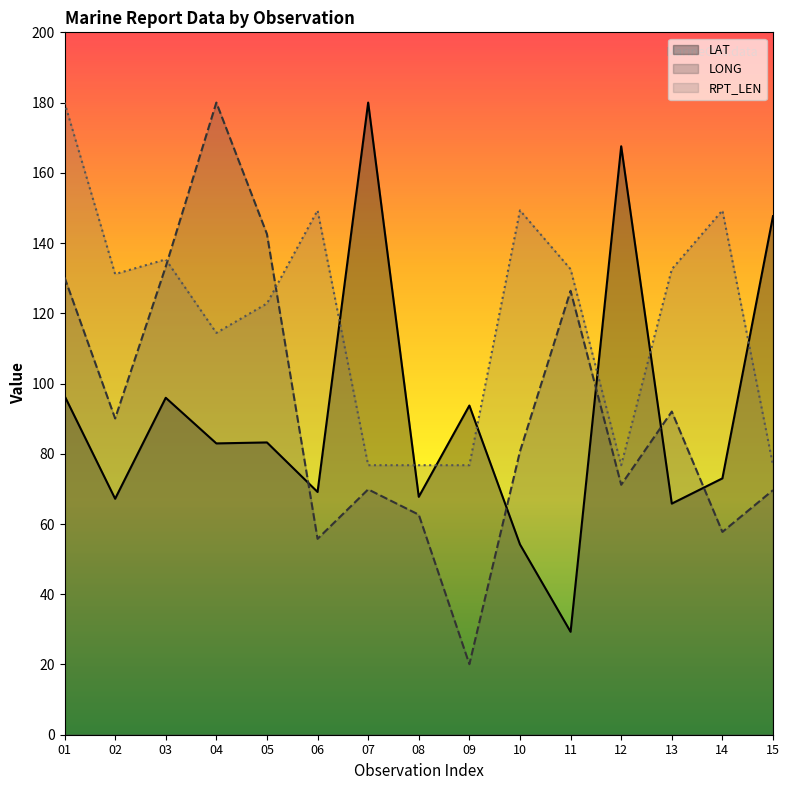

At which category is the sum across all series the highest?

01